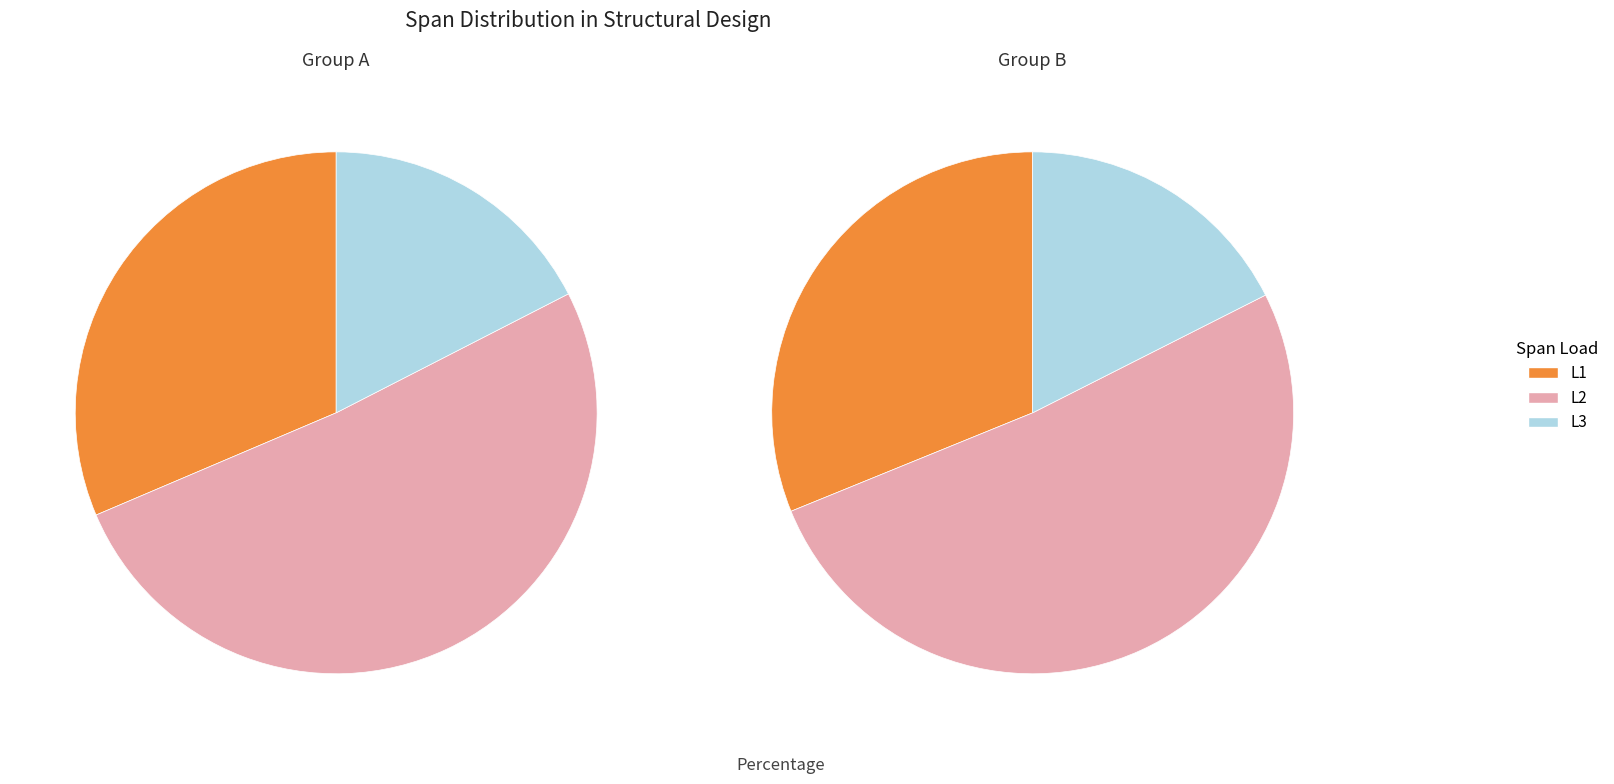

Is there a majority slice in this chart?

No